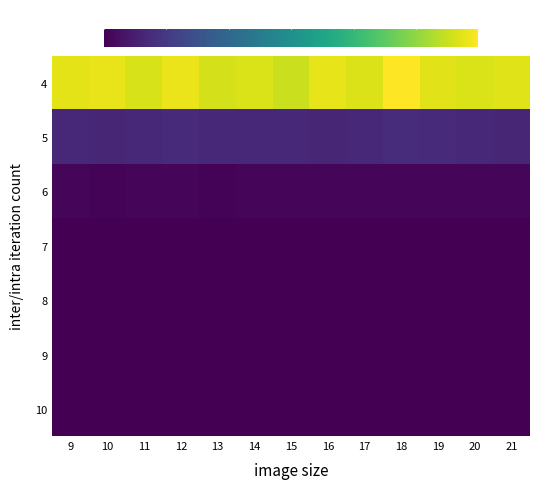

List the series in order of their peak value, highest first.

4, 5, 6, 7, 8, 9, 10